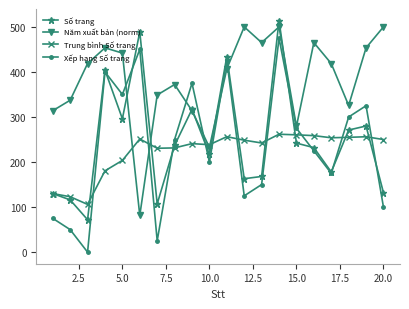

What are all the series names shown in the legend?

Số trang, Năm xuất bản (norm), Trung bình Số trang, Xếp hạng Số trang